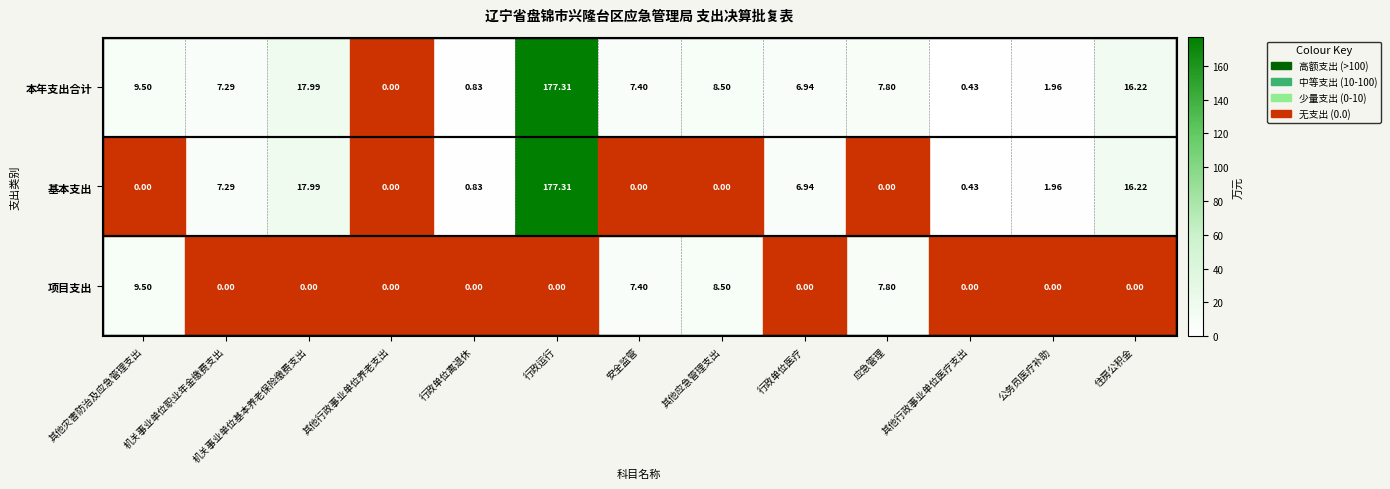

At which label does 项目支出 reach its peak?

其他灾害防治及应急管理支出